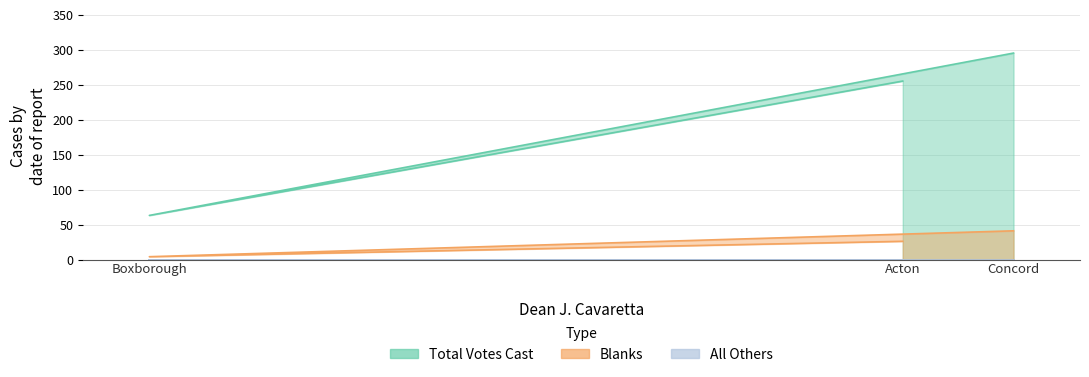

Which has a higher value, Acton or Boxborough?

Acton